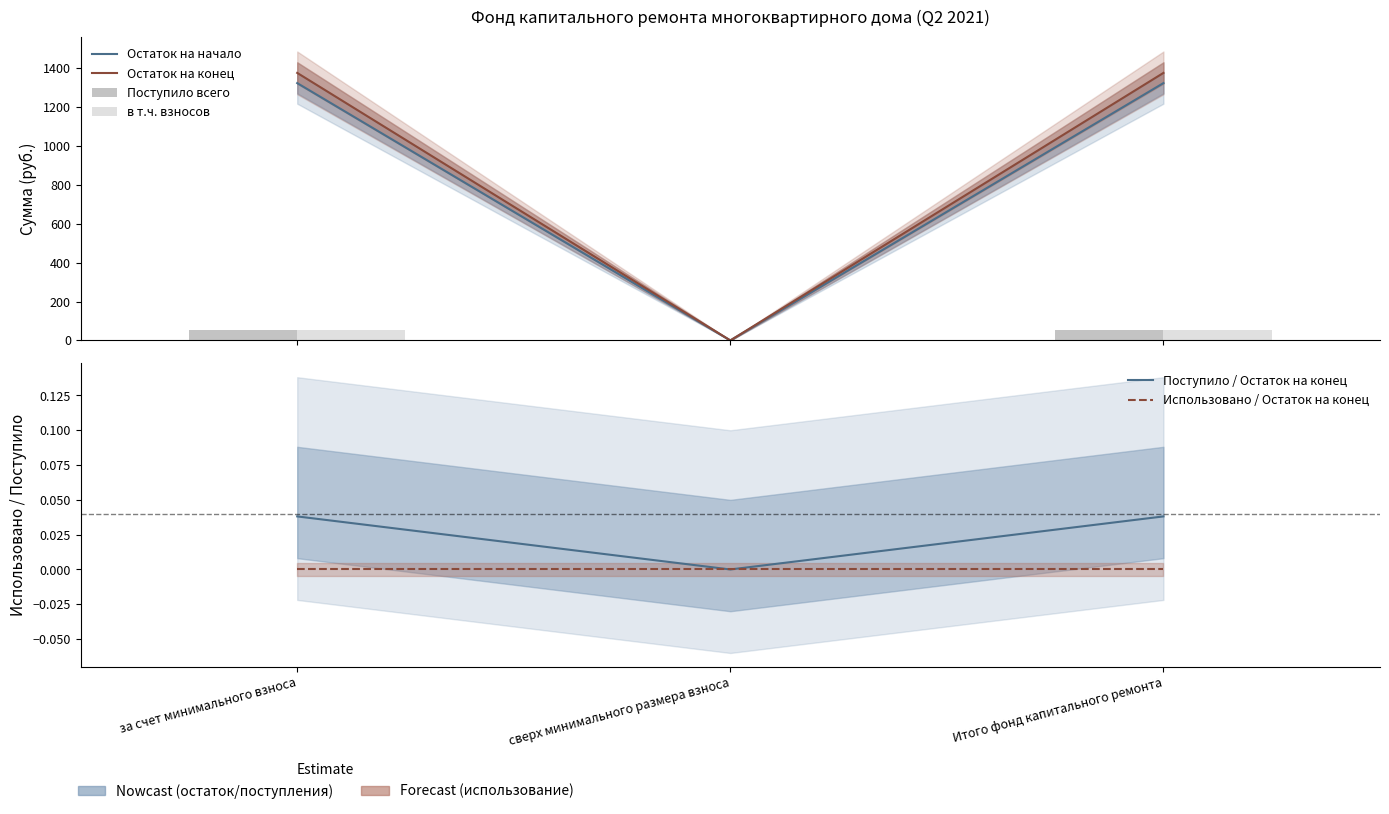

What is the sum of all Поступило / Остаток на конец values?

0.1